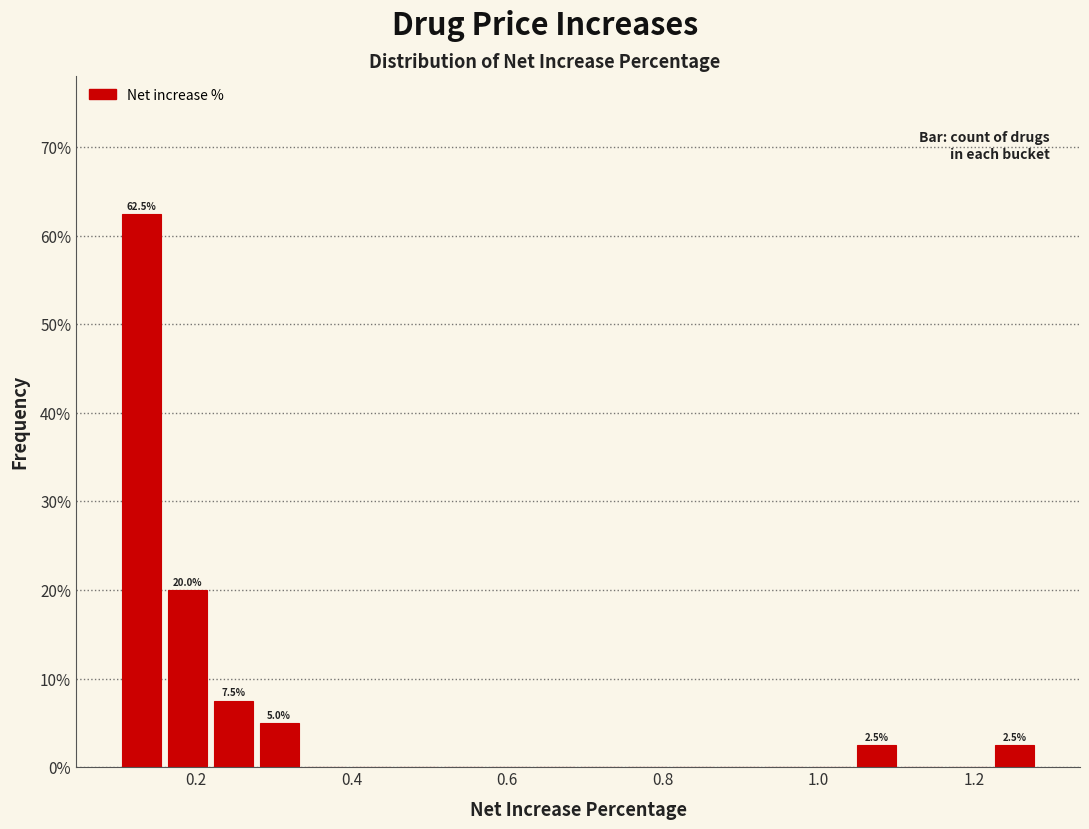

Read against the x-axis, roughly where is the centre of the tallest bar?

0.12